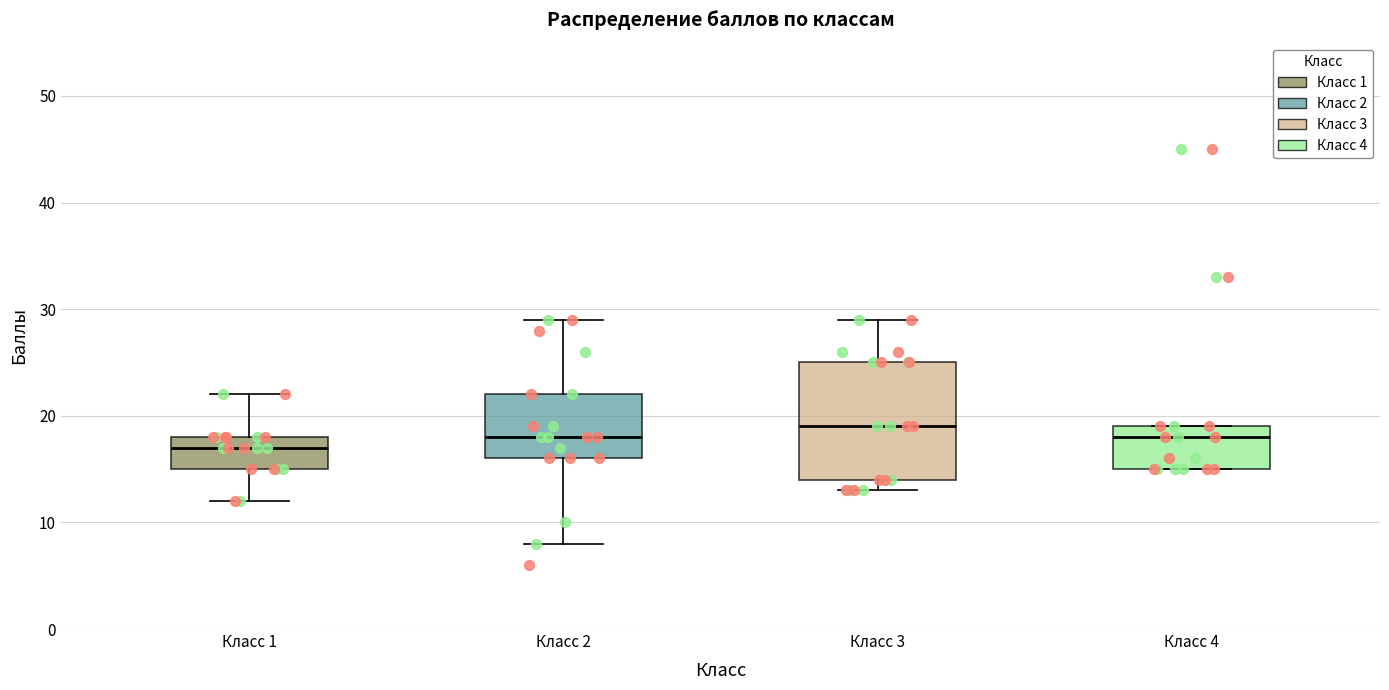

Which box is the tallest, from its lower edge to its upper edge?

Класс 3